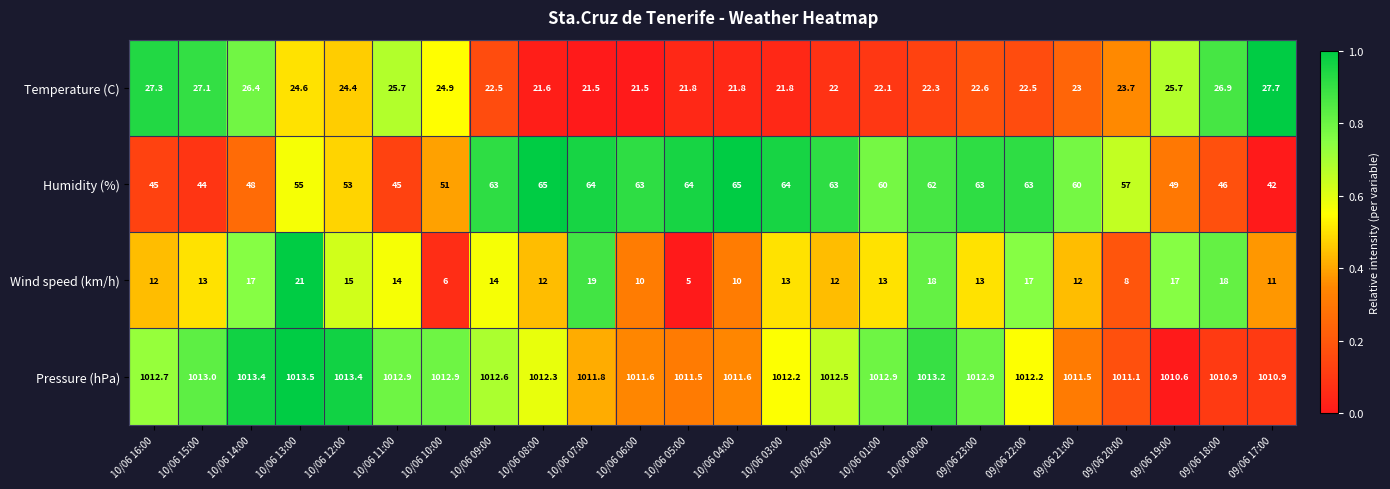

What is the total value across all series at 09/06 18:00?

1101.8